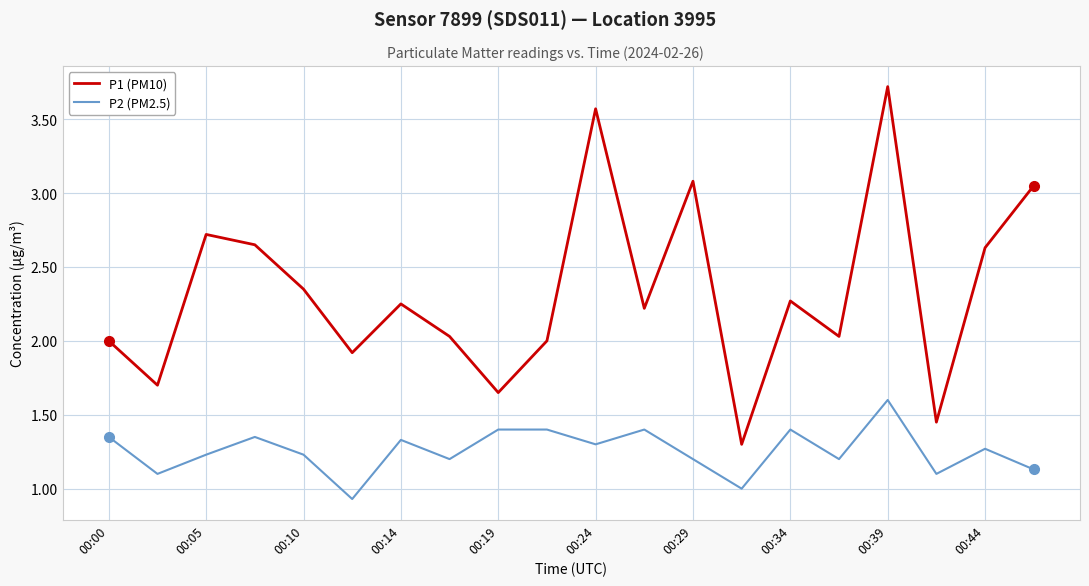

What is the difference between the maximum and minimum values in the P2 (PM2.5) series?

0.7